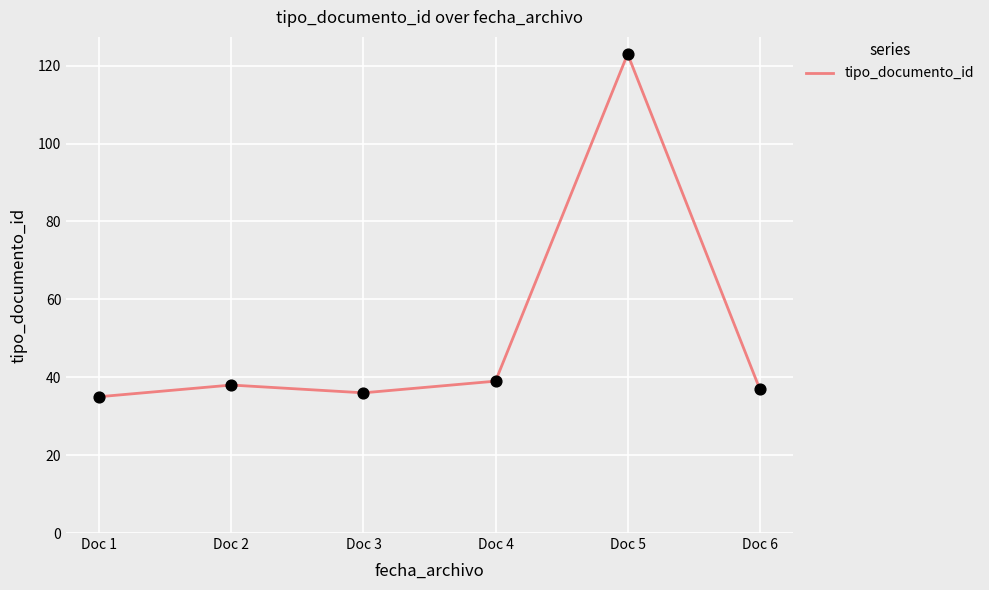

What is the change in value from Doc 1 to Doc 5?

+88